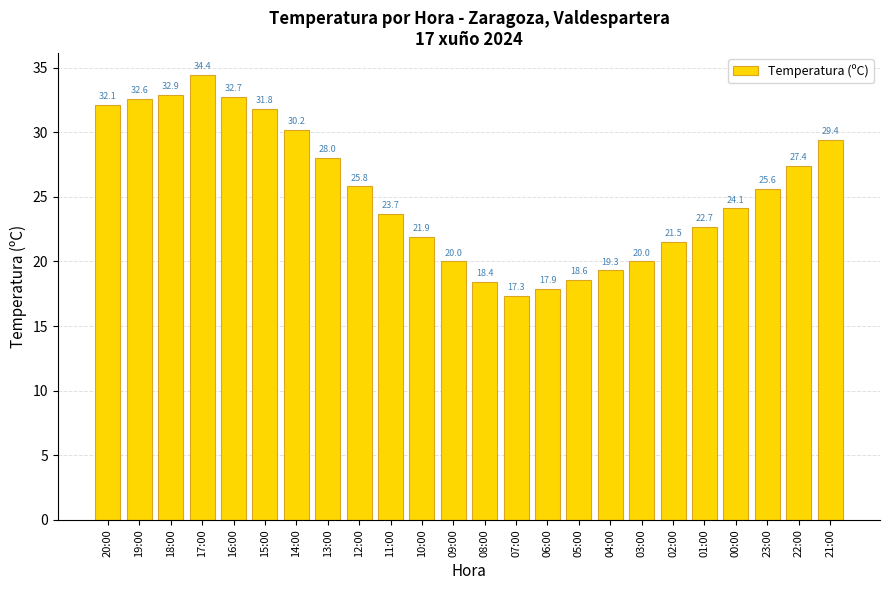

What is the difference between the second highest and minimum values?

15.6